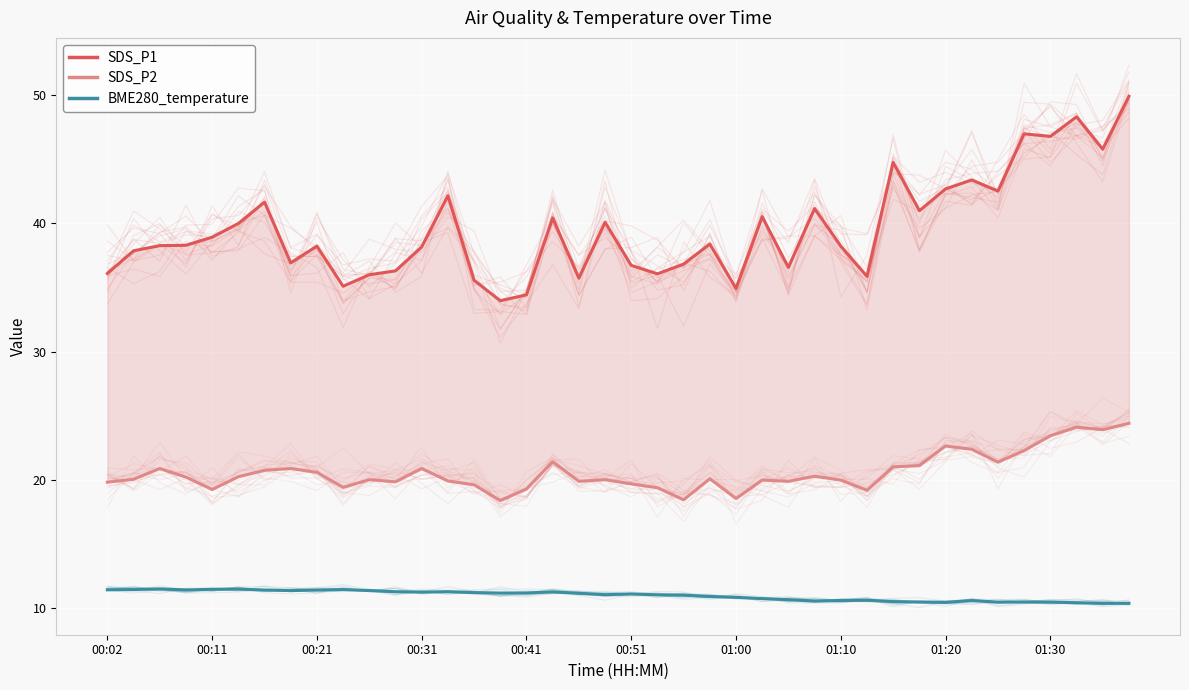

True or false: SDS_P1 and SDS_P2 cross at least once.

False